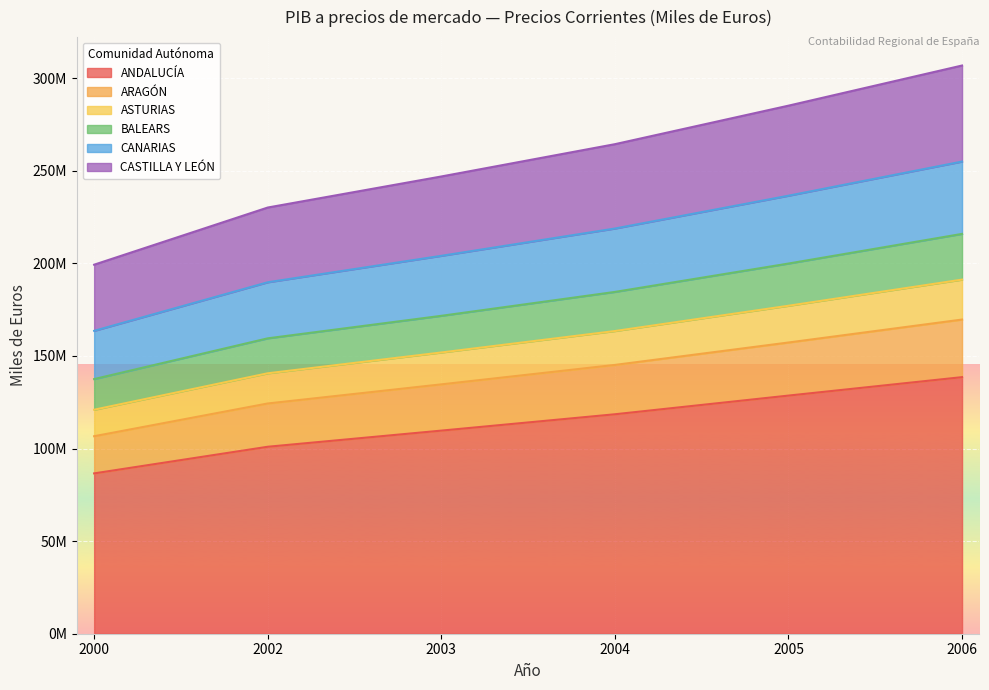

Does the chart display data point markers on the line(s)?

No